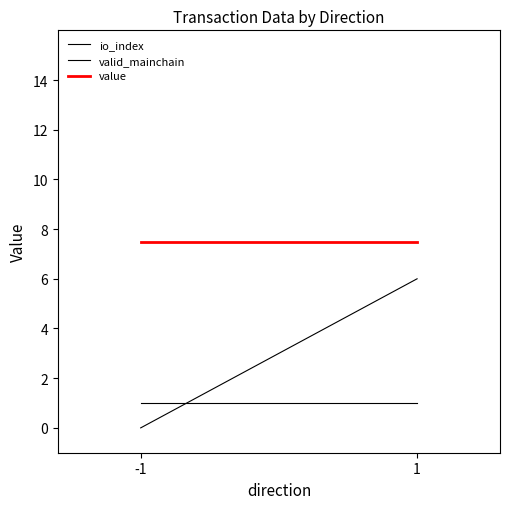

Rank the categories by valid_mainchain value from lowest to highest.

-1, 1